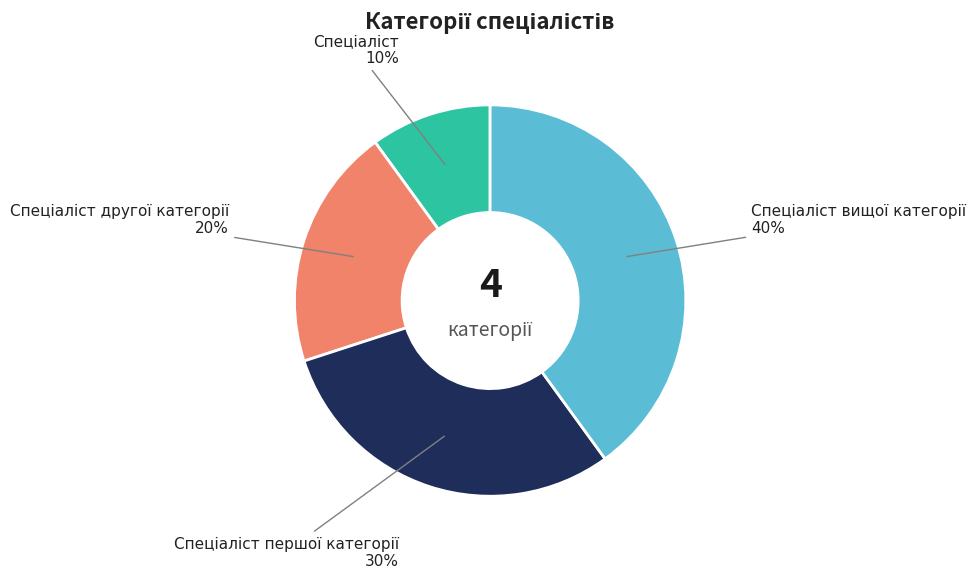

To the nearest percent, what is the difference between the largest and smallest slice percentages?

30%